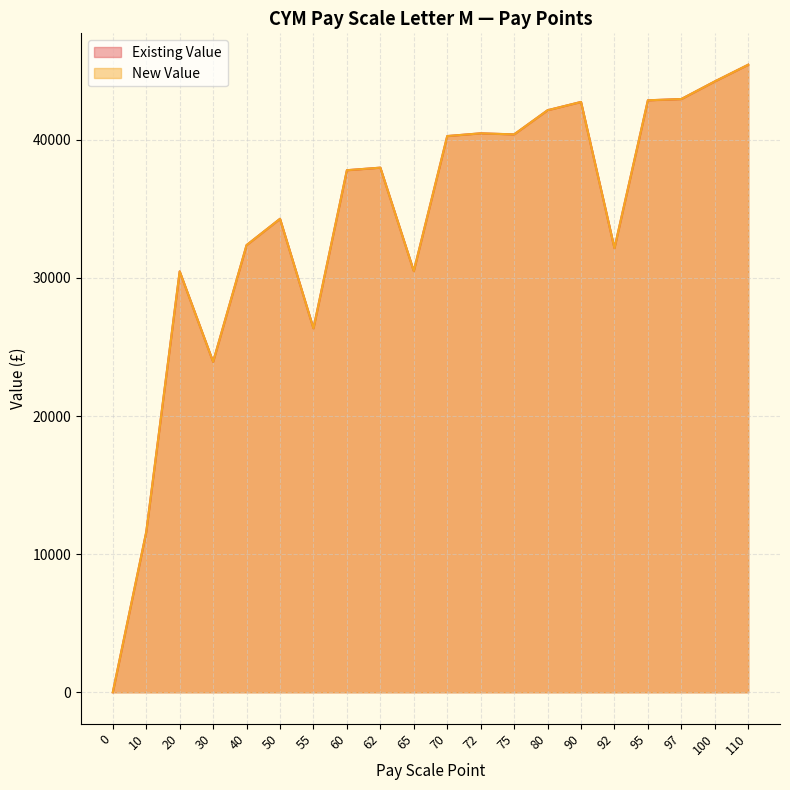

Which series has the widest spread of values?

Existing Value